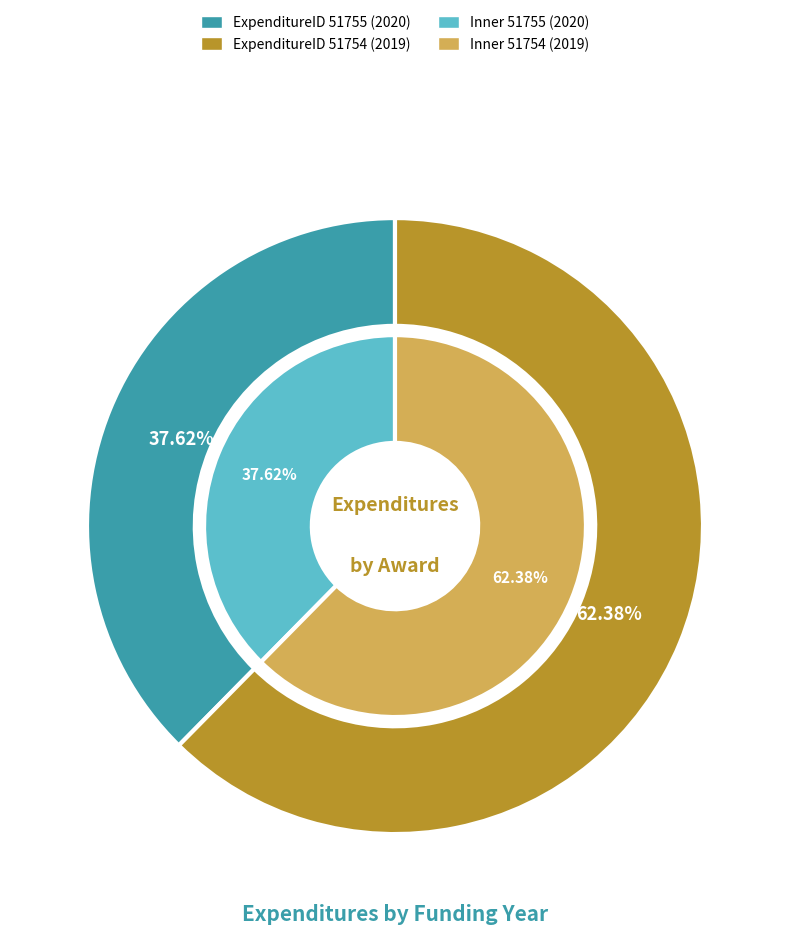

How many slices are in this pie chart?

2